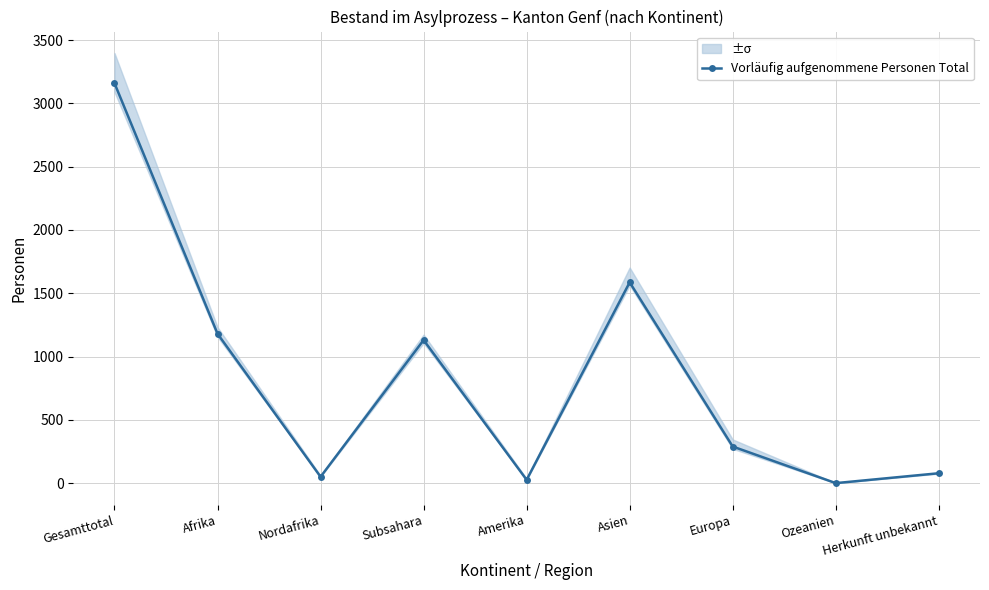

Reading left to right, list all the values displayed in this chart.

Gesamttotal=3159	Afrika=1180	Nordafrika=50	Subsahara=1130	Amerika=26	Asien=1586	Europa=289	Ozeanien=0	Herkunft unbekannt=78